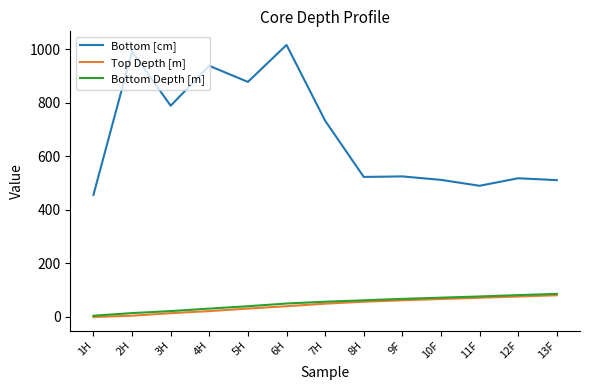

At which category does the chart reach its peak across all series?

6H